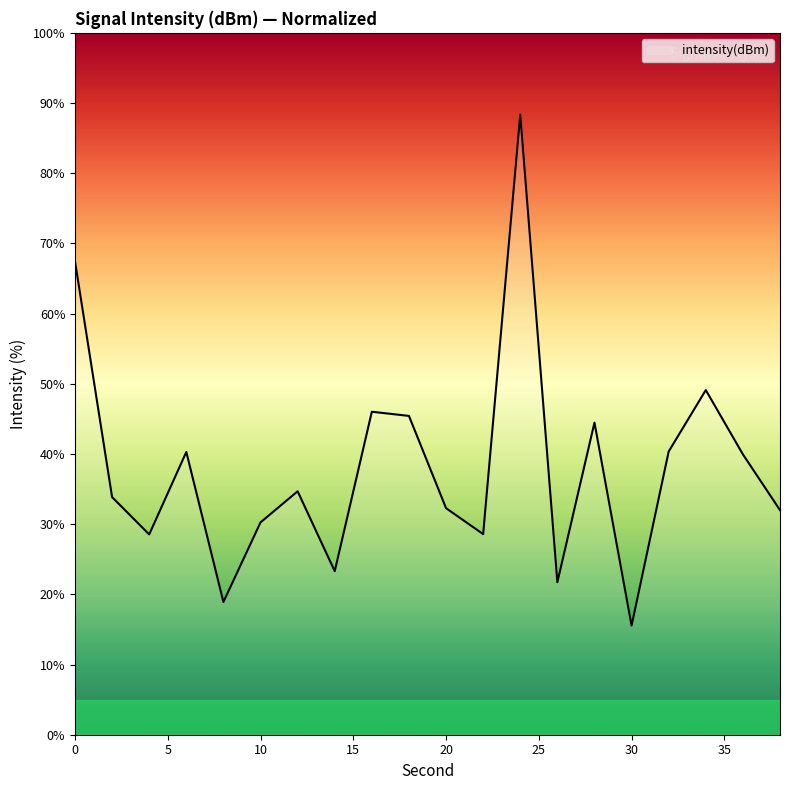

What is the greatest value displayed?

88.3